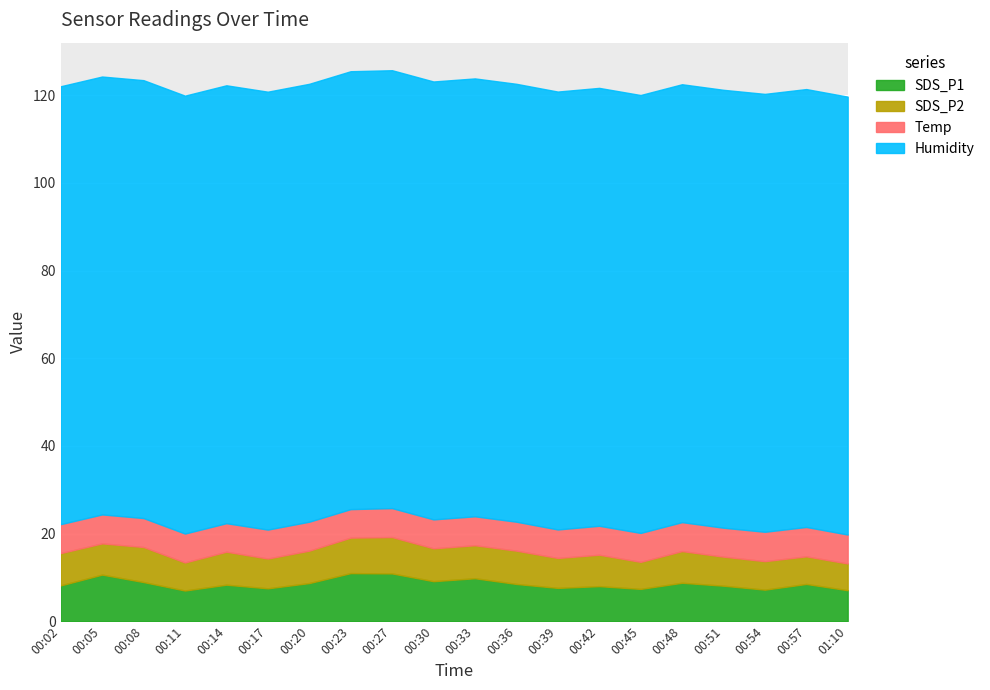

True or false: SDS_P2 and Humidity cross at least once.

False